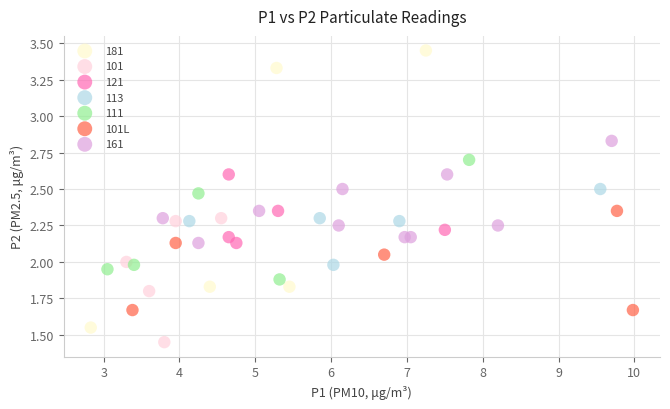

Which series reaches the minimum Y coordinate?

101